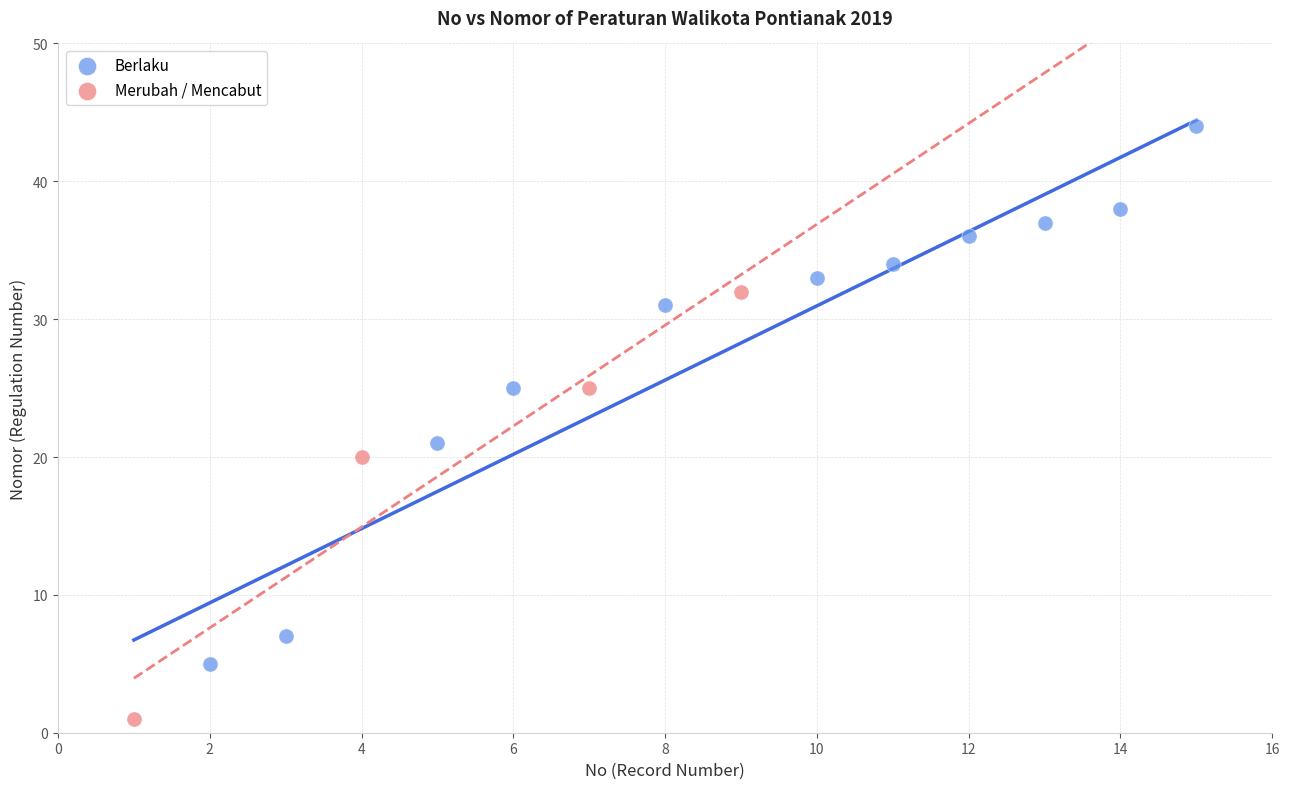

Which series has the largest Y range (max minus min)?

Berlaku